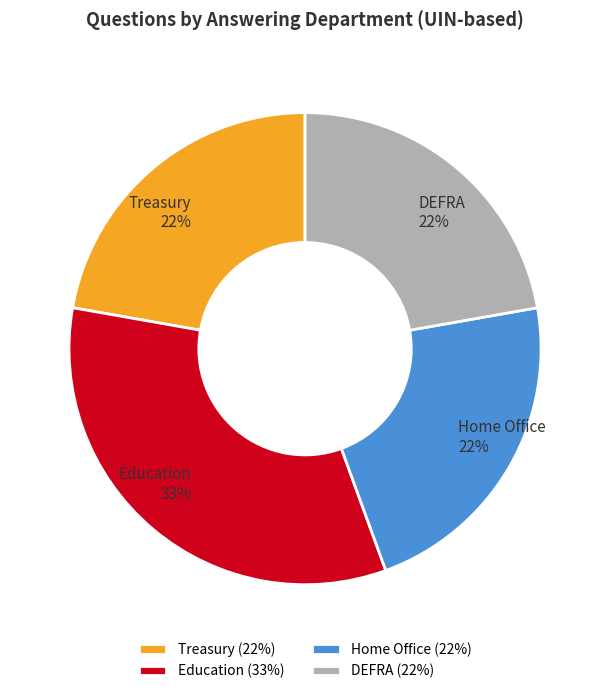

What percentage is the Treasury slice, to the nearest percent?

22%